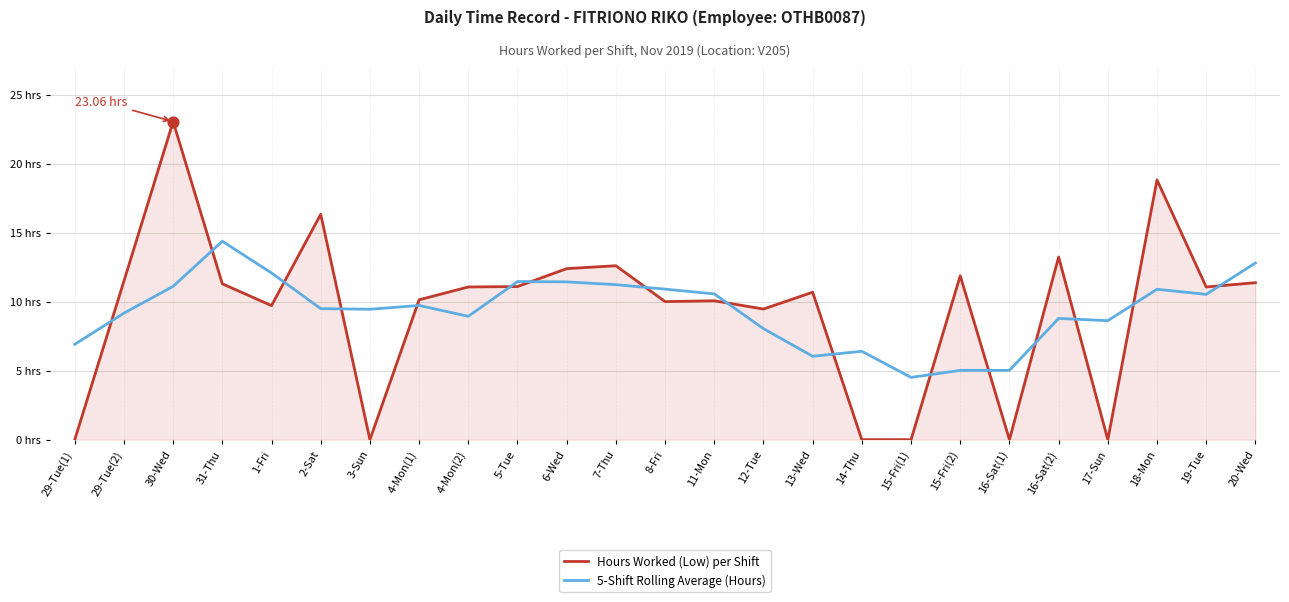

At how many categories does at least one series exceed 3?

25